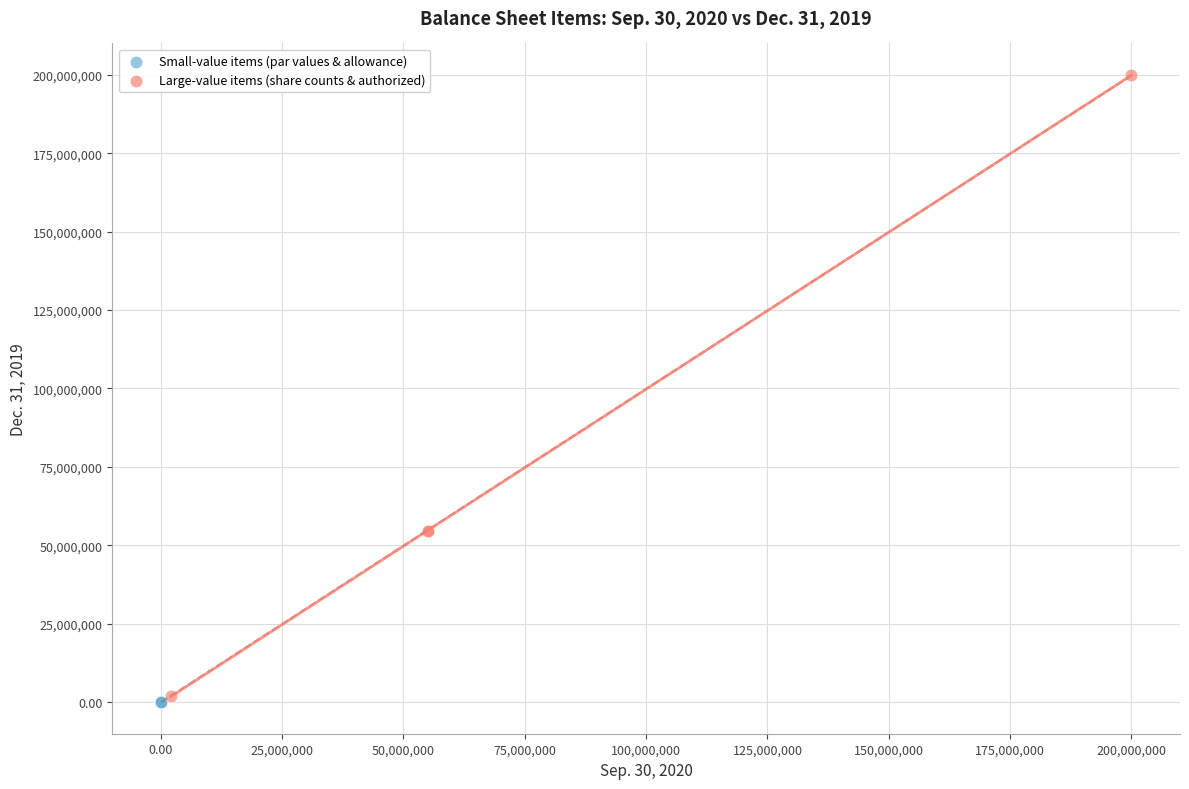

Which series contains the highest Y value?

Large-value items (share counts & authorized)